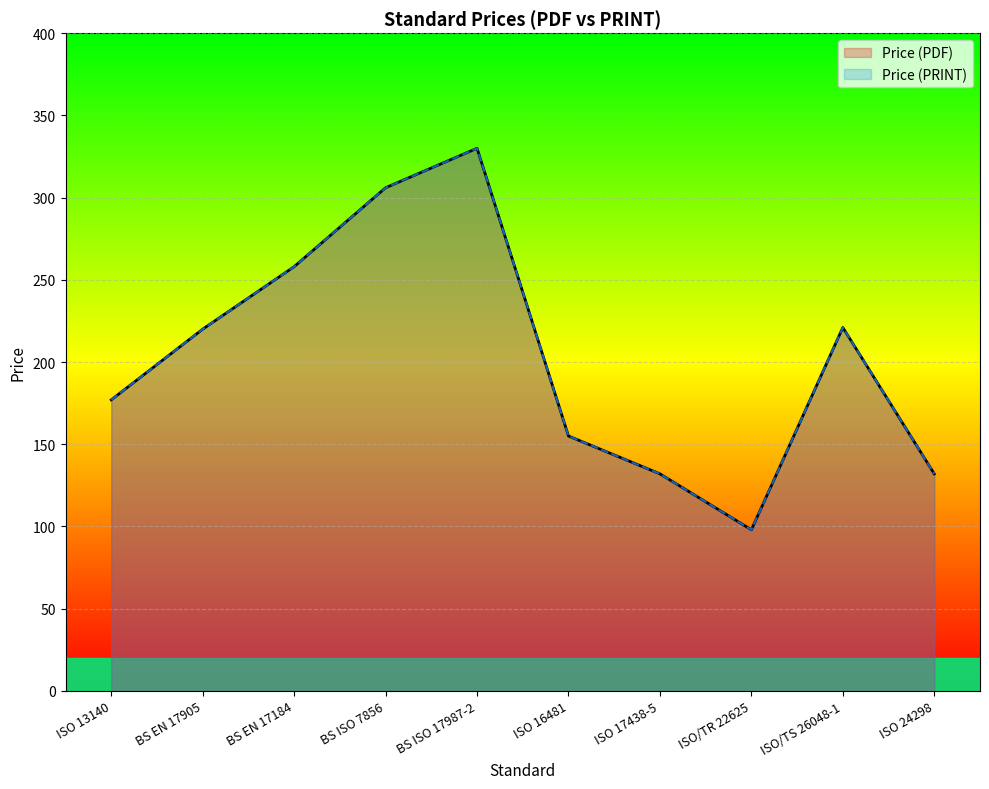

What is the label of the 3rd point from the right?

ISO/TR 22625